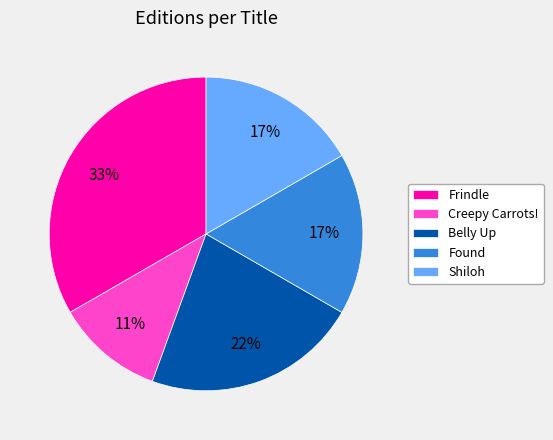

To the nearest percent, what is the average slice percentage?

20%